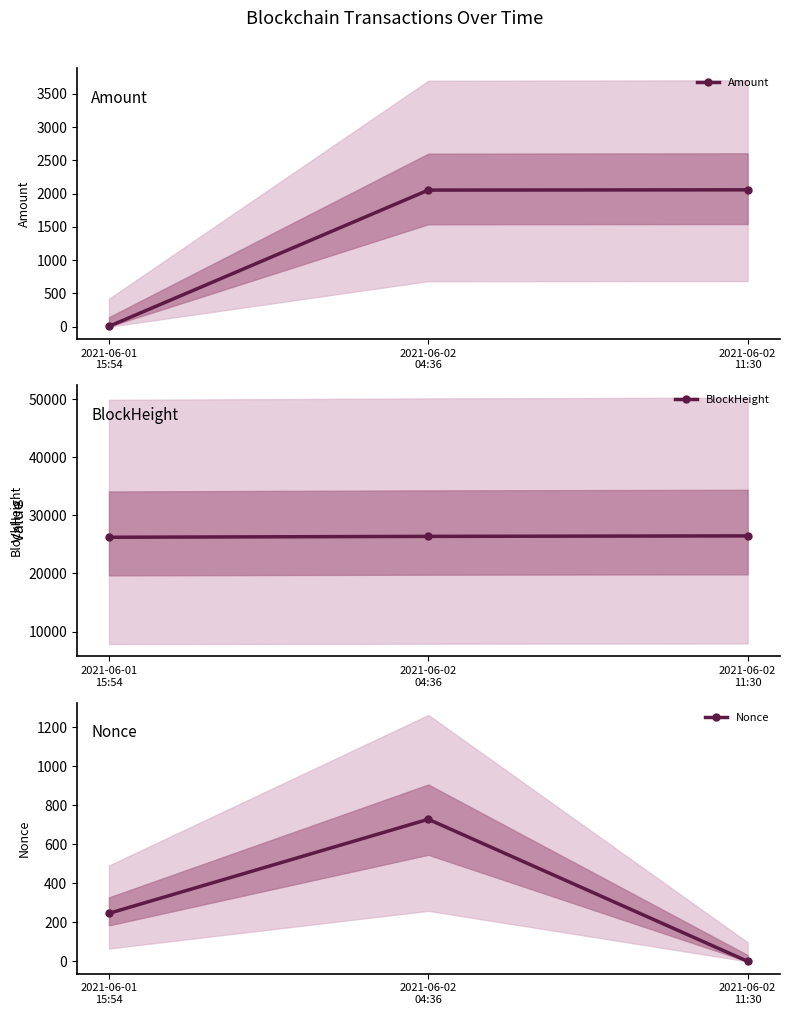

How many data points in Amount are above 2052?

2